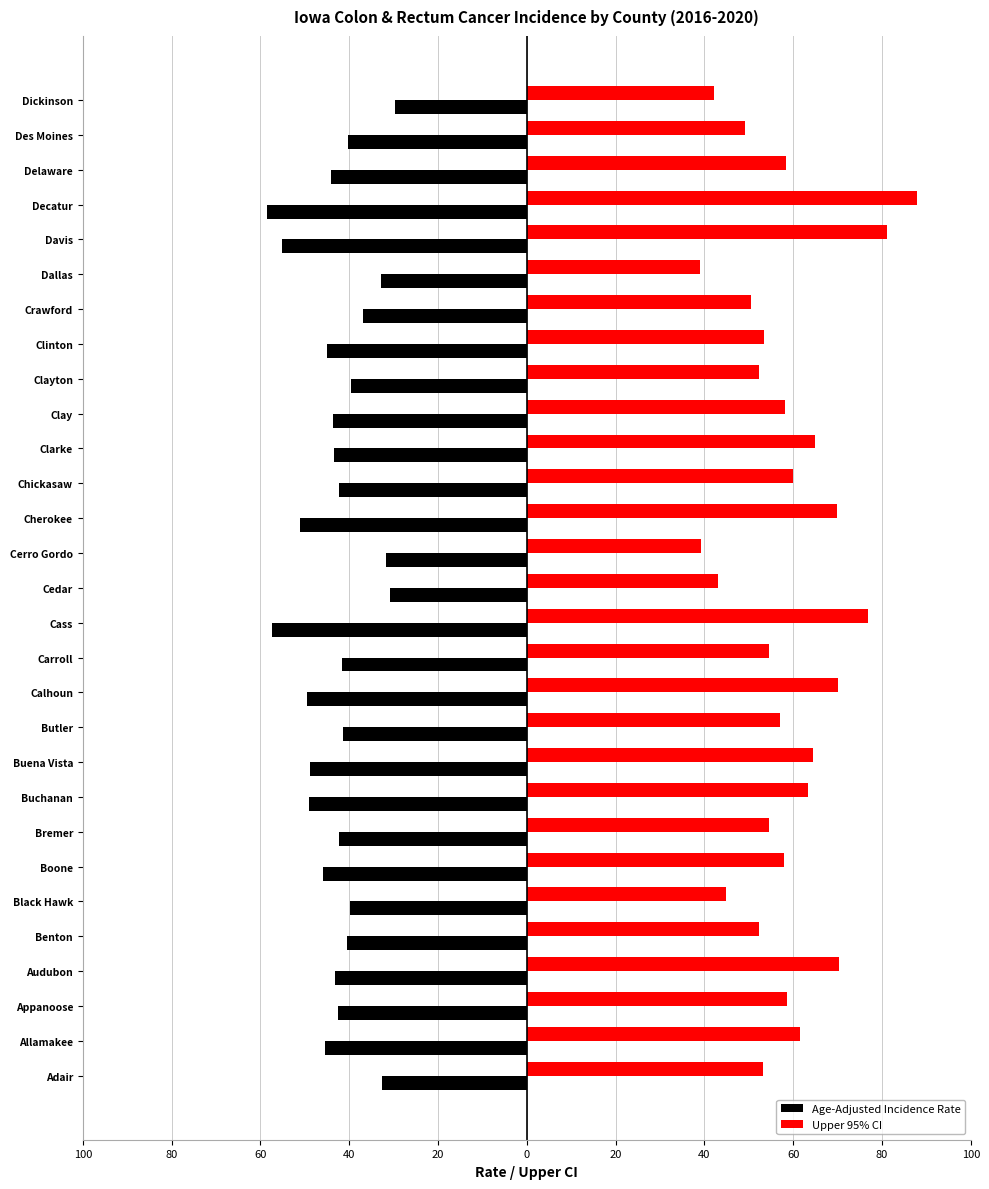

What is the difference between the maximum and minimum values in the Upper 95% CI series?

48.9